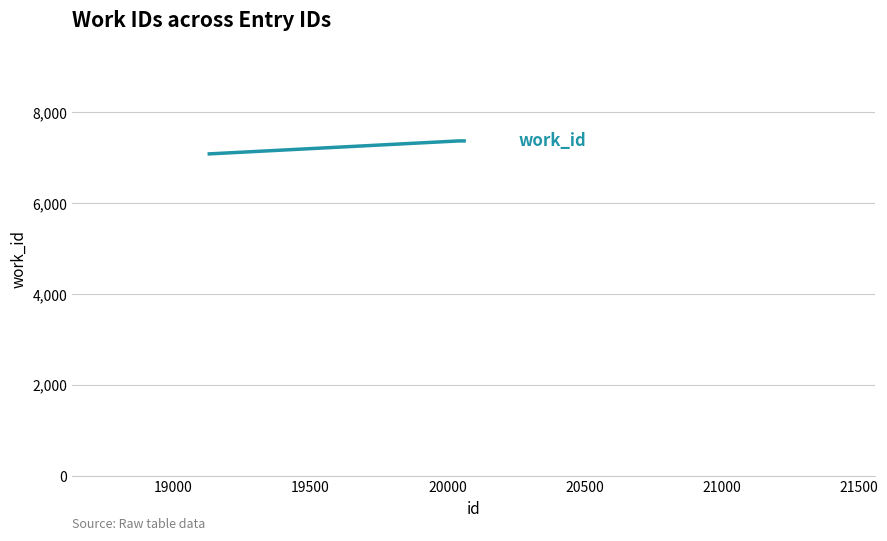

What is the average value?

7270